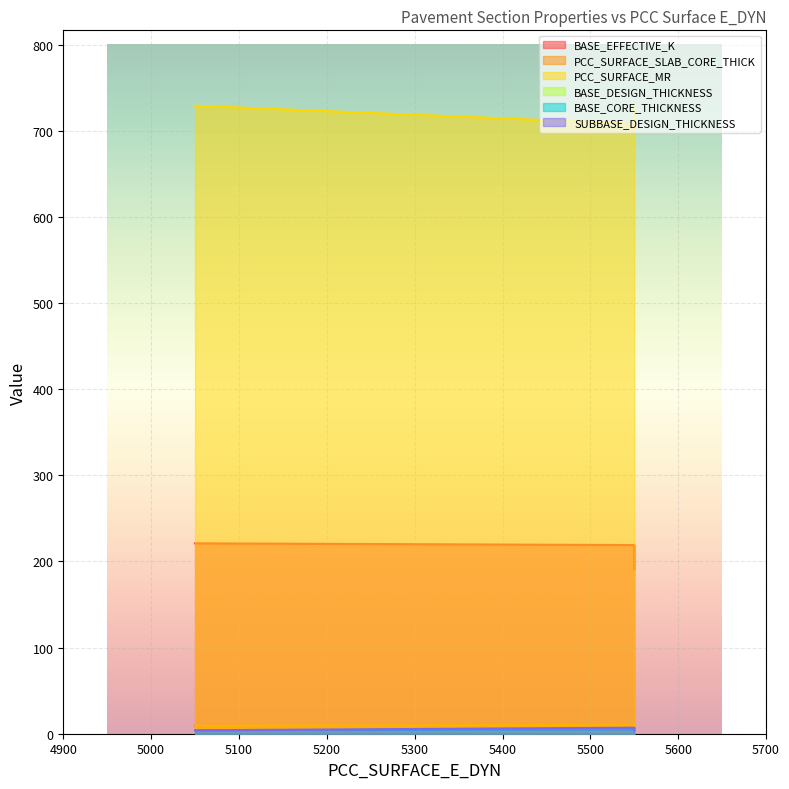

What is the spread (max minus min) of values at 5550?

703.0